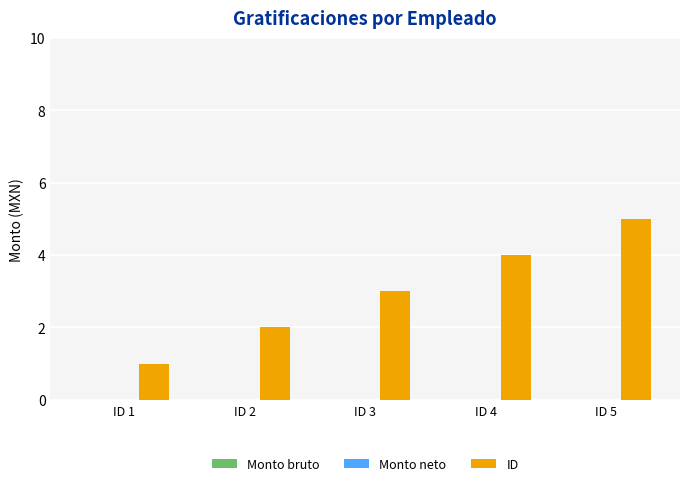

What is the maximum value shown in the chart?

5